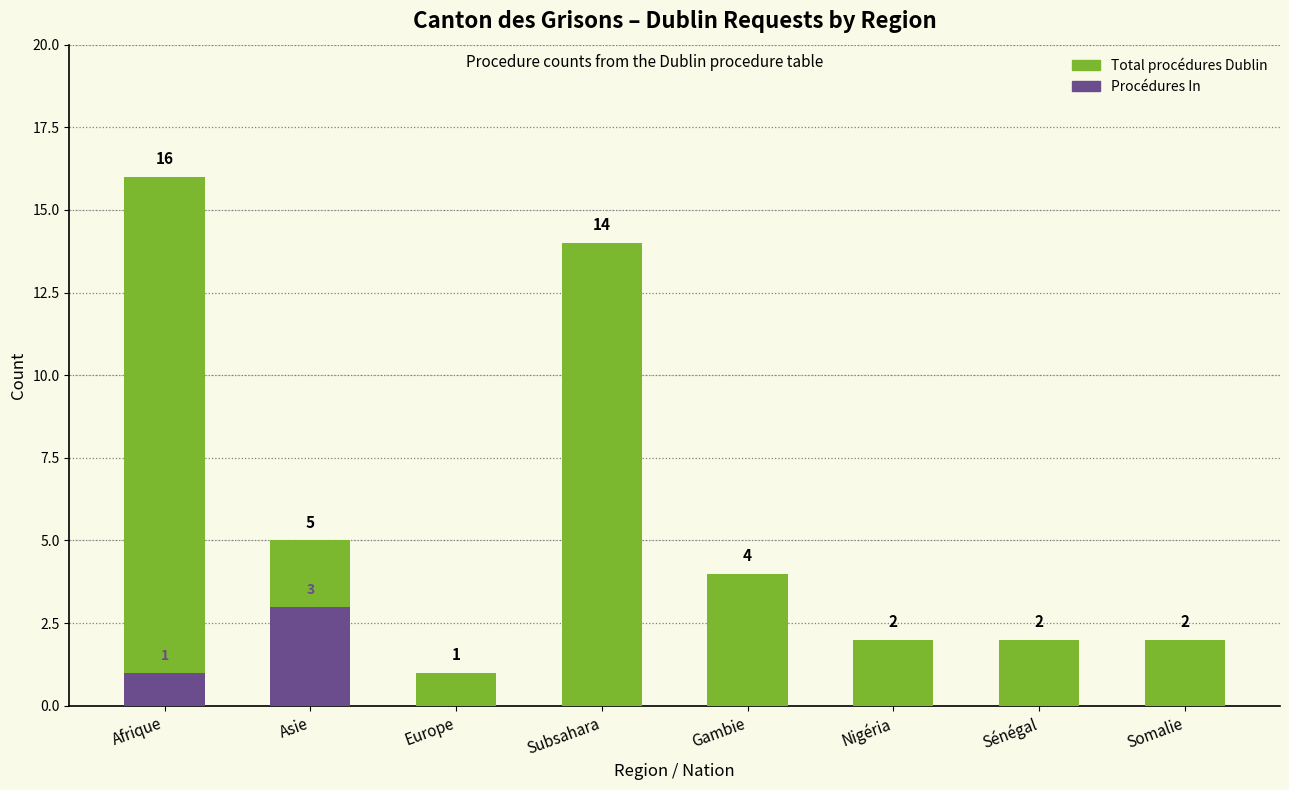

Between Subsahara and Asie, which is larger?

Subsahara